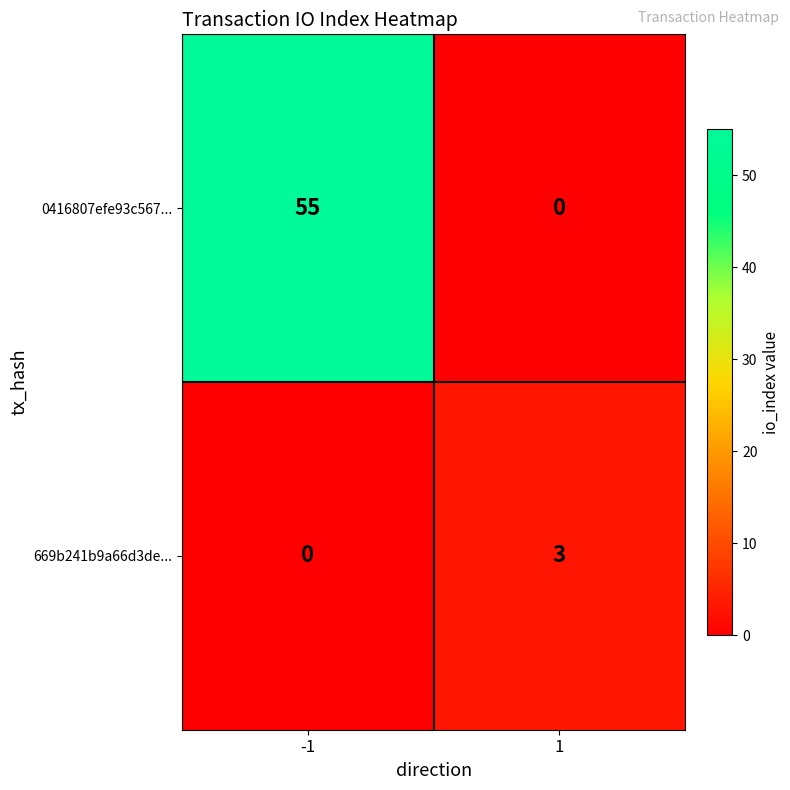

How many values in the 0416807efe93c567... series are below 55?

1